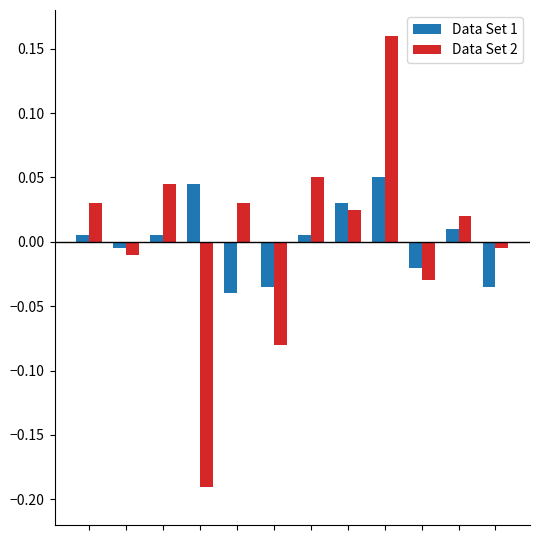

Are the bars grouped side by side (vs. stacked)?

Yes